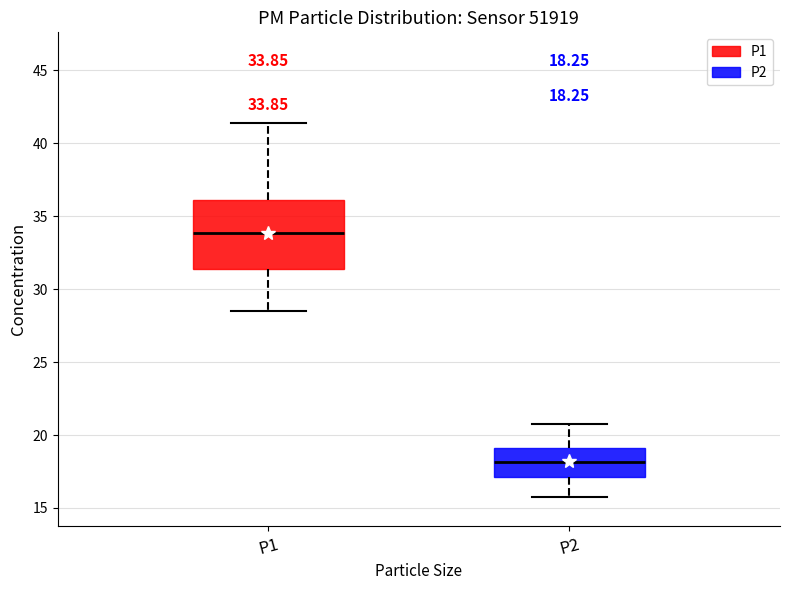

Comparing the boxes themselves (not the whiskers), which one is the tallest?

P1